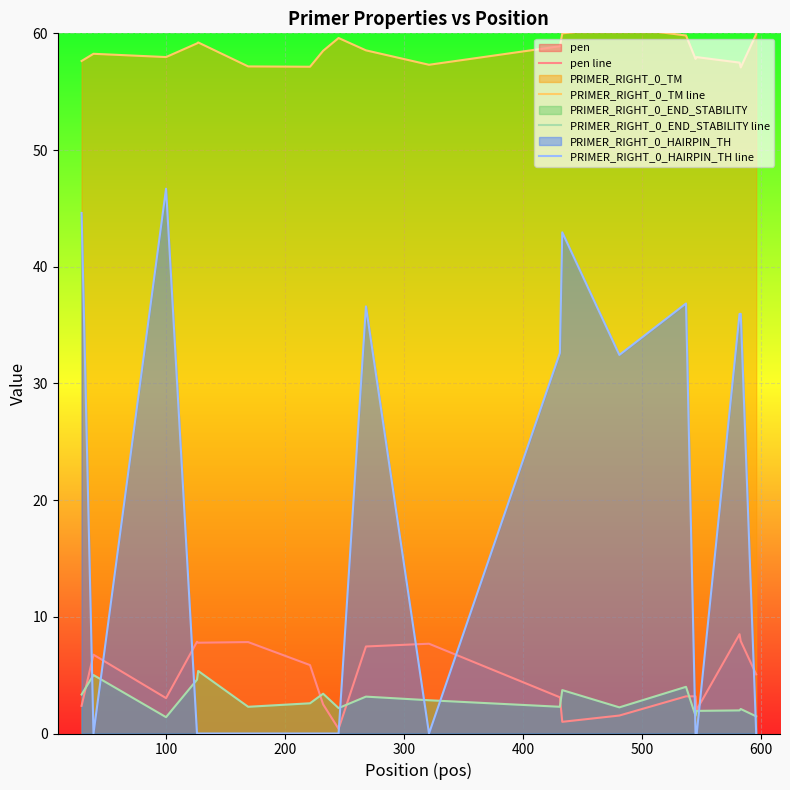

What are all the series names shown in the legend?

pen line, PRIMER_RIGHT_0_TM line, PRIMER_RIGHT_0_END_STABILITY line, PRIMER_RIGHT_0_HAIRPIN_TH line